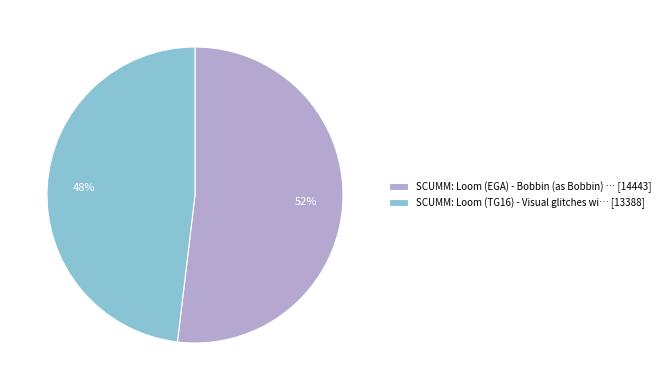

Which category has the smallest portion of the pie?

SCUMM: Loom (TG16) - Visual glitches